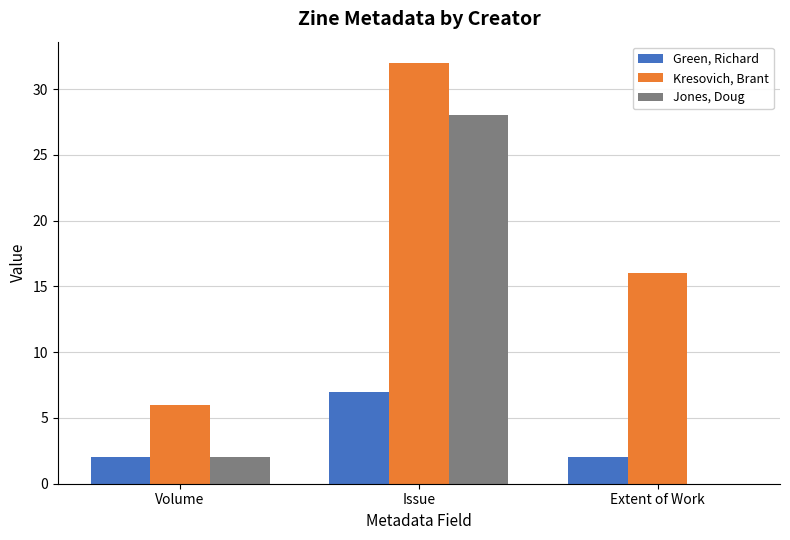

Reading left to right, transcribe all the data shown in this chart.

Green, Richard: 2	7	2
Kresovich, Brant: 6	32	16
Jones, Doug: 2	28	0